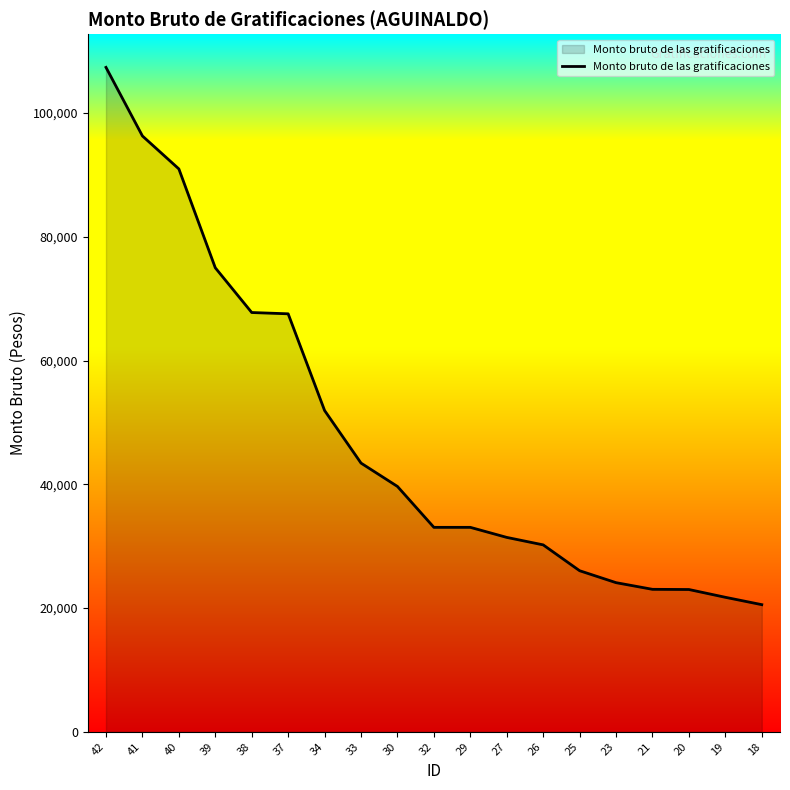

What is the difference between the maximum and minimum values?

86840